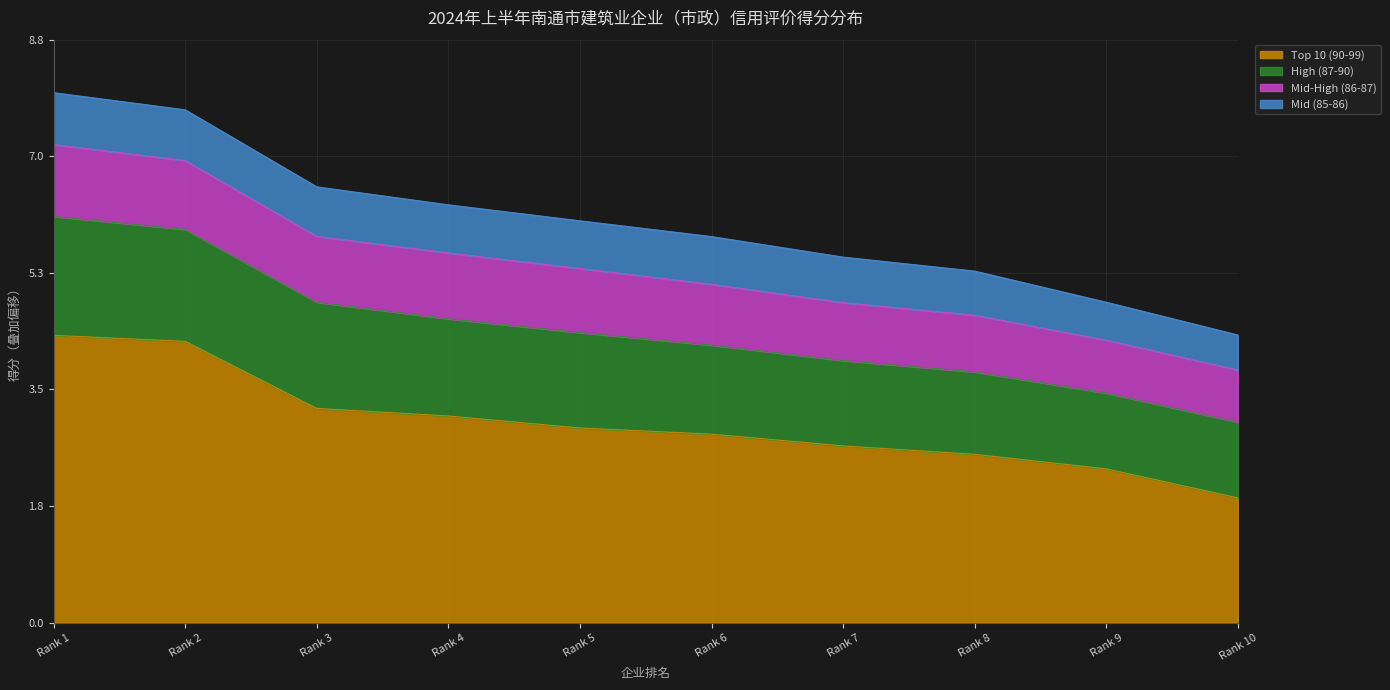

The Top 10 (90-99) series shows 2.9 at Rank 5. True or false?

True